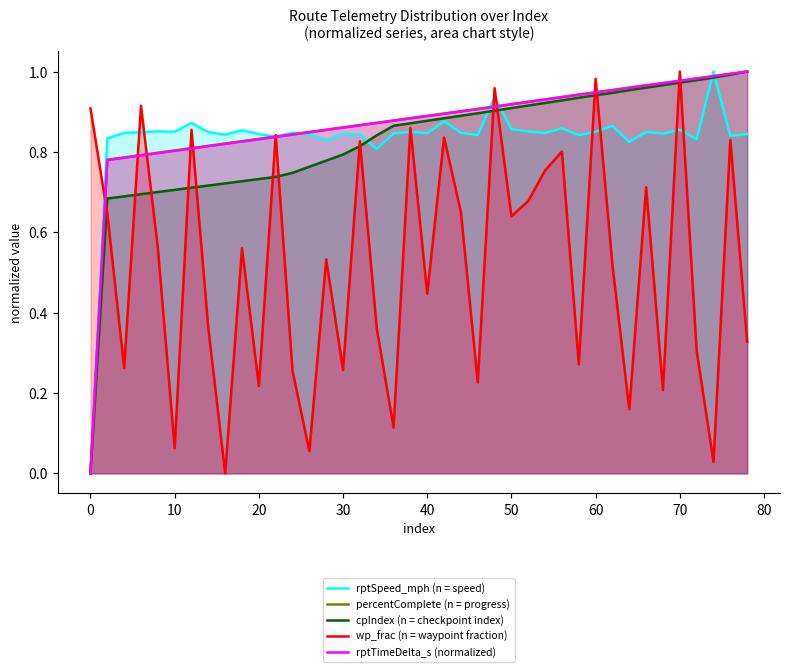

Which series ends up on top after the final intersection of cpIndex (n = checkpoint index) and wp_frac (n = waypoint fraction)?

cpIndex (n = checkpoint index)